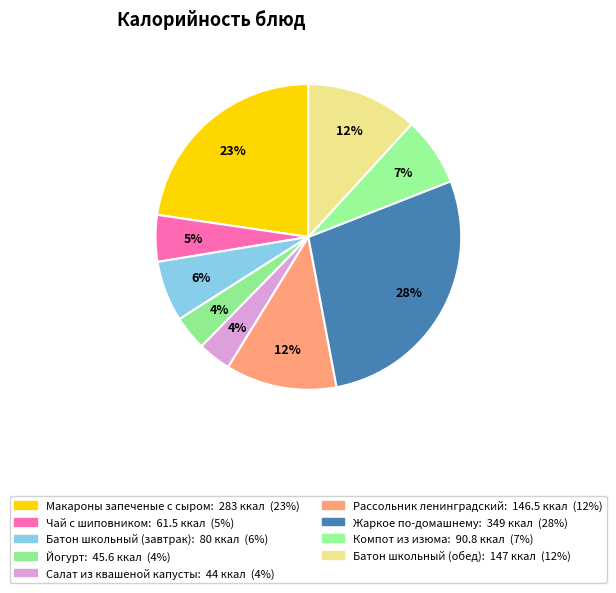

Does any single category account for the majority?

No